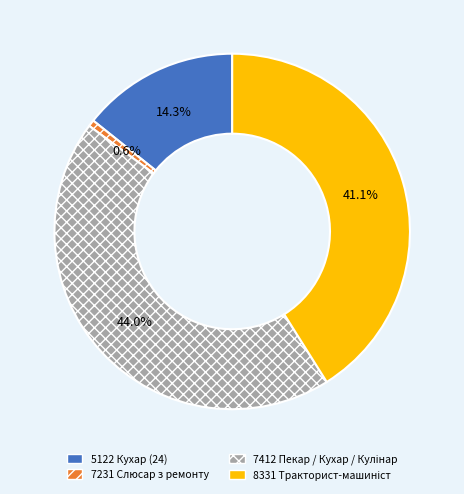

To the nearest percent, what portion does 7231 Слюсар з ремонту represent?

1%